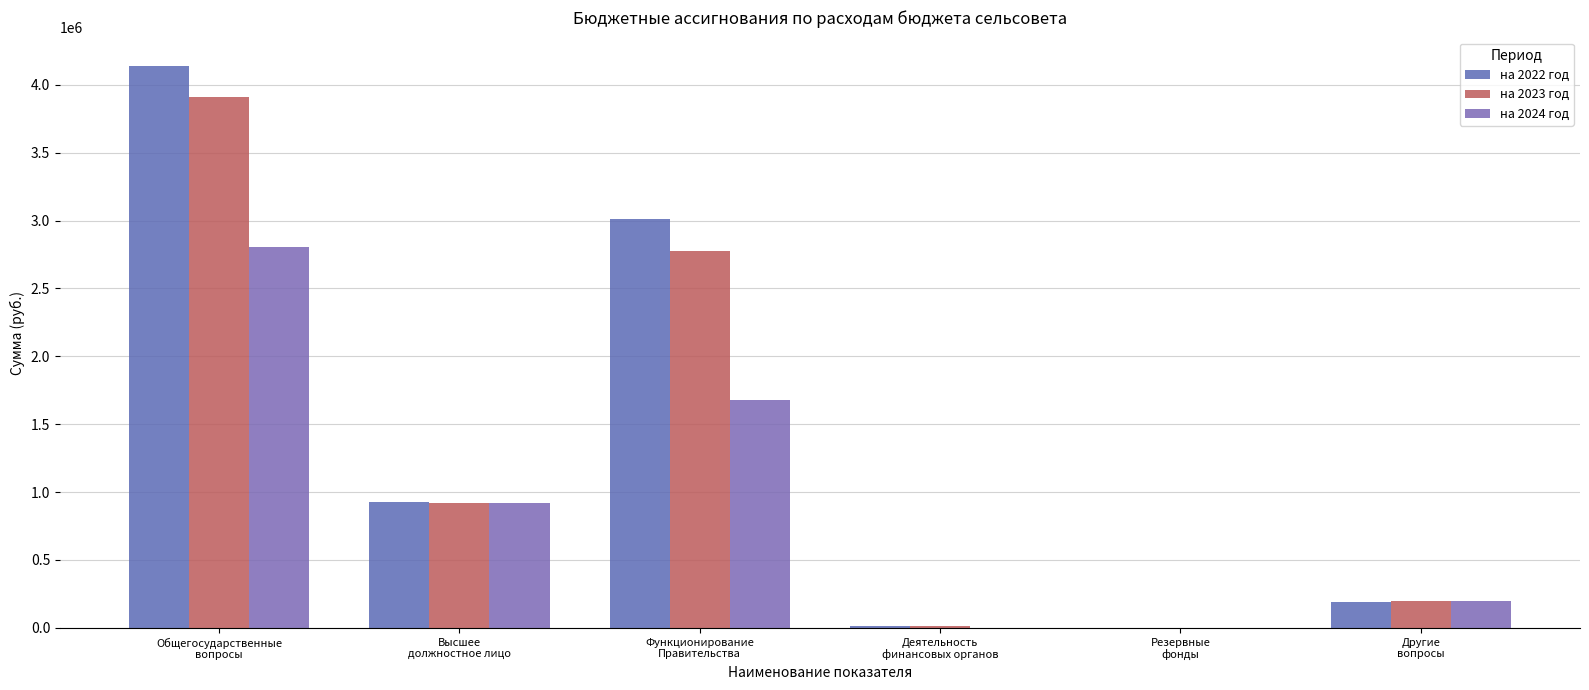

Count the number of data series in this chart.

3